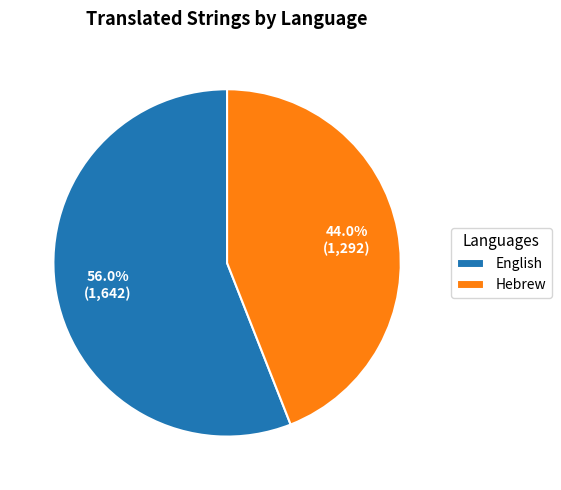

To the nearest percent, what percentage of the pie is Hebrew?

44%